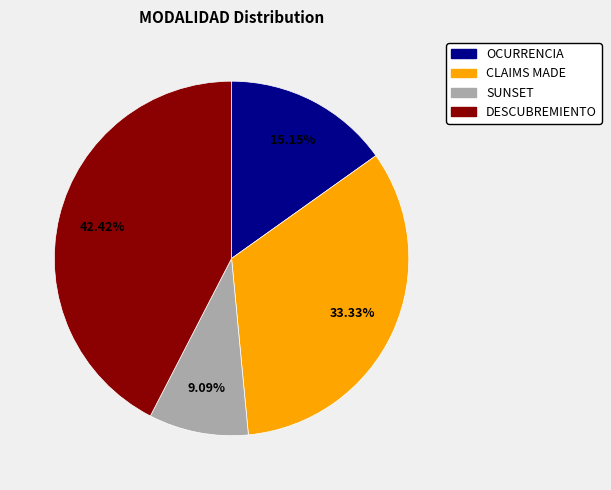

What percentage is the SUNSET slice, to the nearest percent?

9%